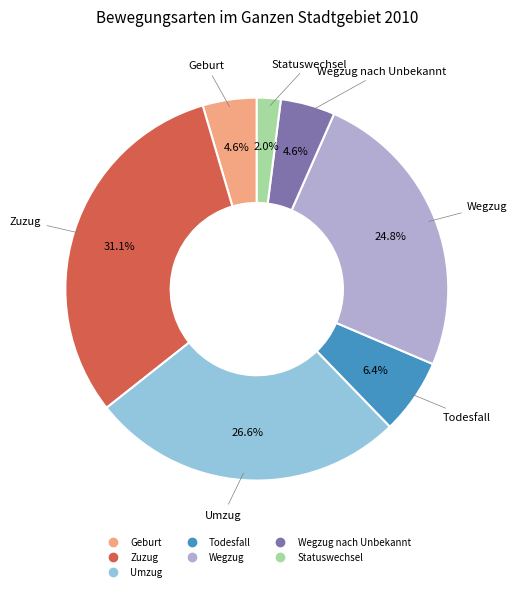

Is there a majority slice in this chart?

No